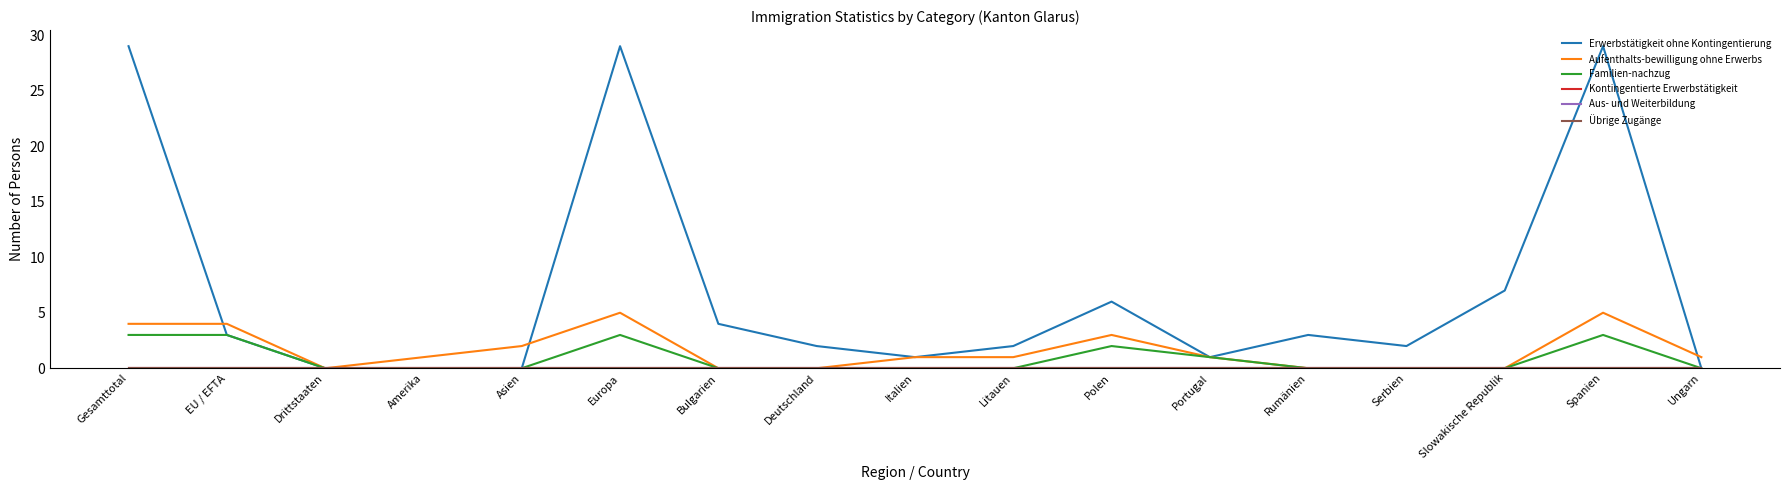

How many interior local peaks does the Aufenthalts-bewilligung ohne Erwerbs series have?

3